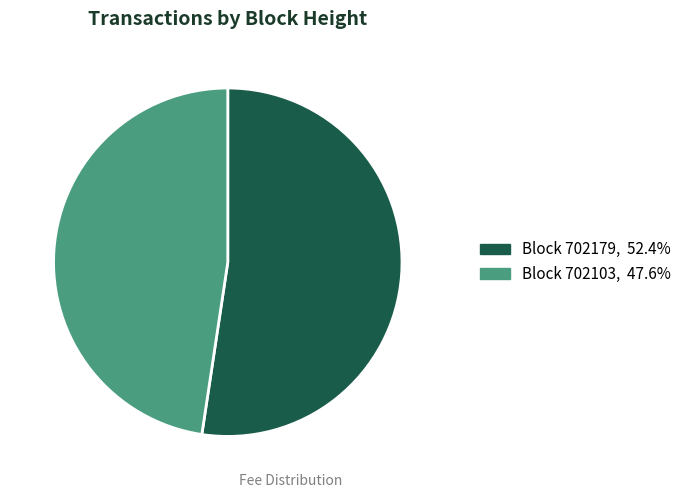

Is there any slice that represents more than half of the pie?

Yes